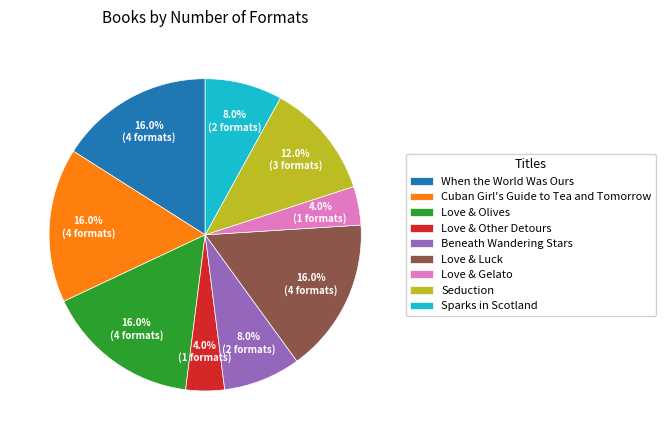

Which has a higher value, Seduction or Love & Gelato?

Seduction